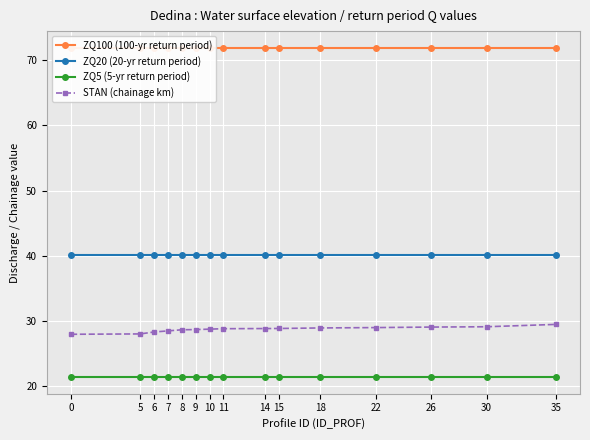

What is the highest value of the ZQ5 (5-yr return period) series?

21.4